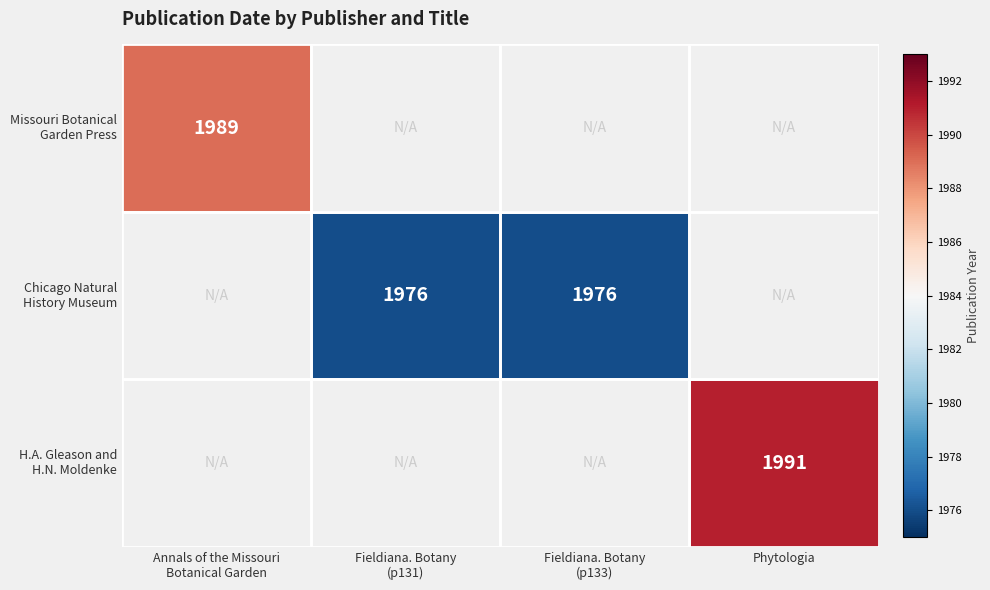

How many distinct data groups are displayed?

3